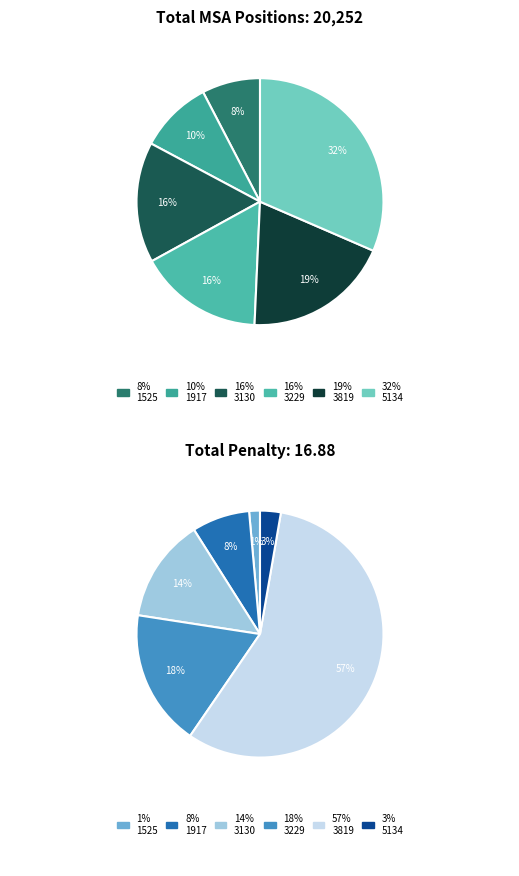

To the nearest percent, what is the average slice percentage?

17%